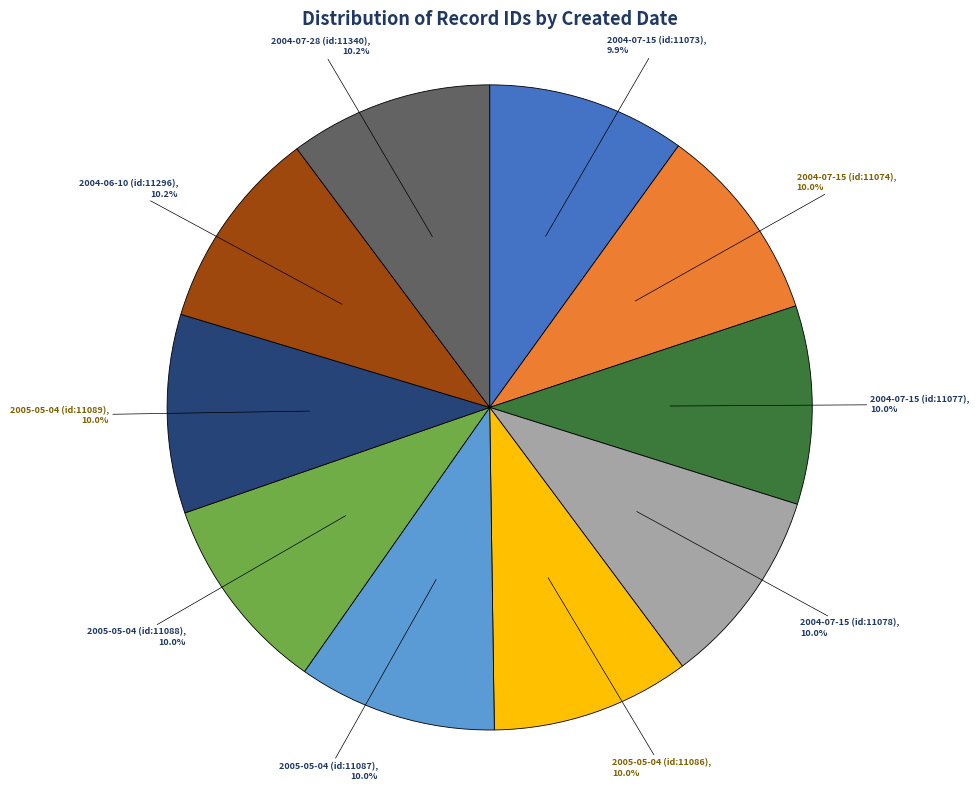

How much of the chart is everything except 2004-06-10 (id:11296)?

89.8%